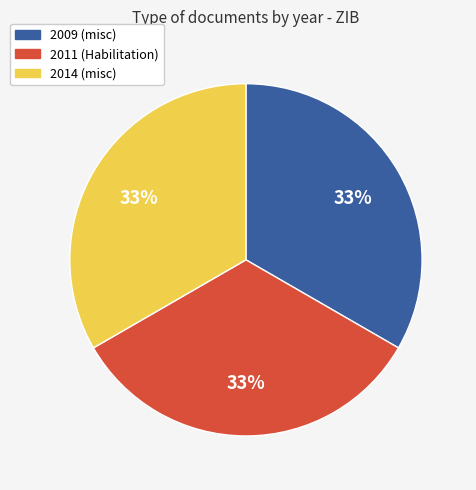

True or false: 2009 accounts for 33% of the total.

True